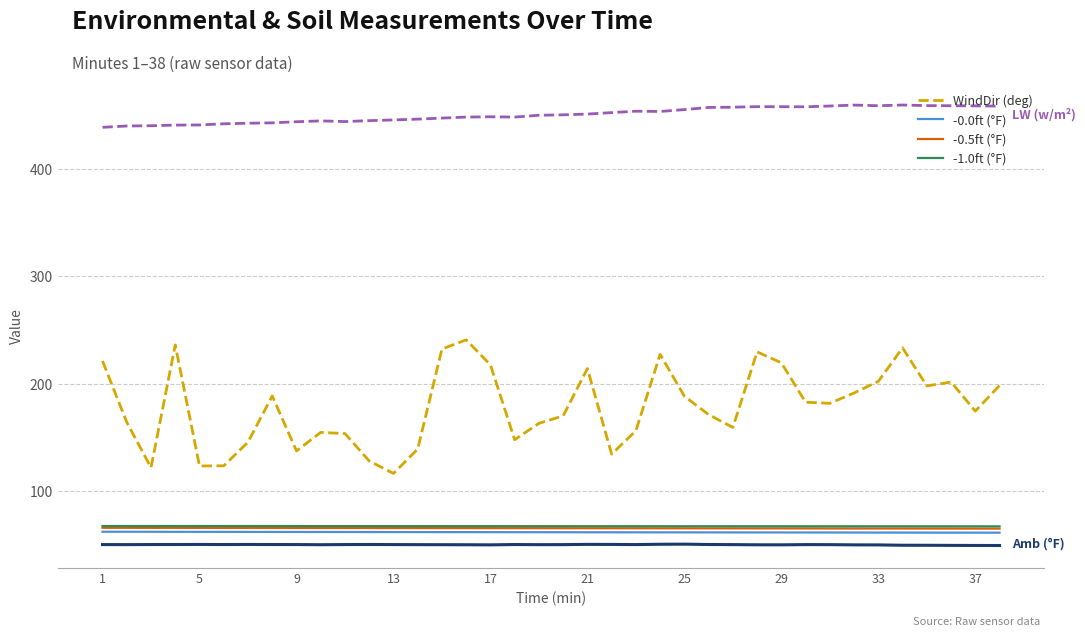

What is the greatest value displayed?

459.0